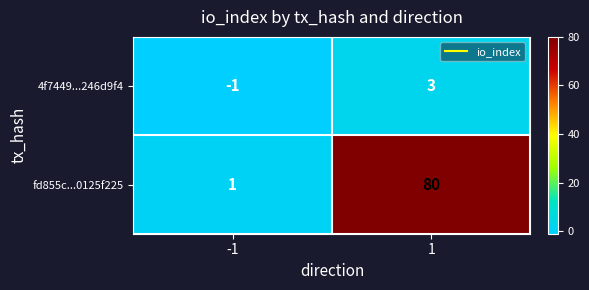

Rank the series at -1 from highest to lowest value.

fd855c...0125f225, 4f7449...246d9f4